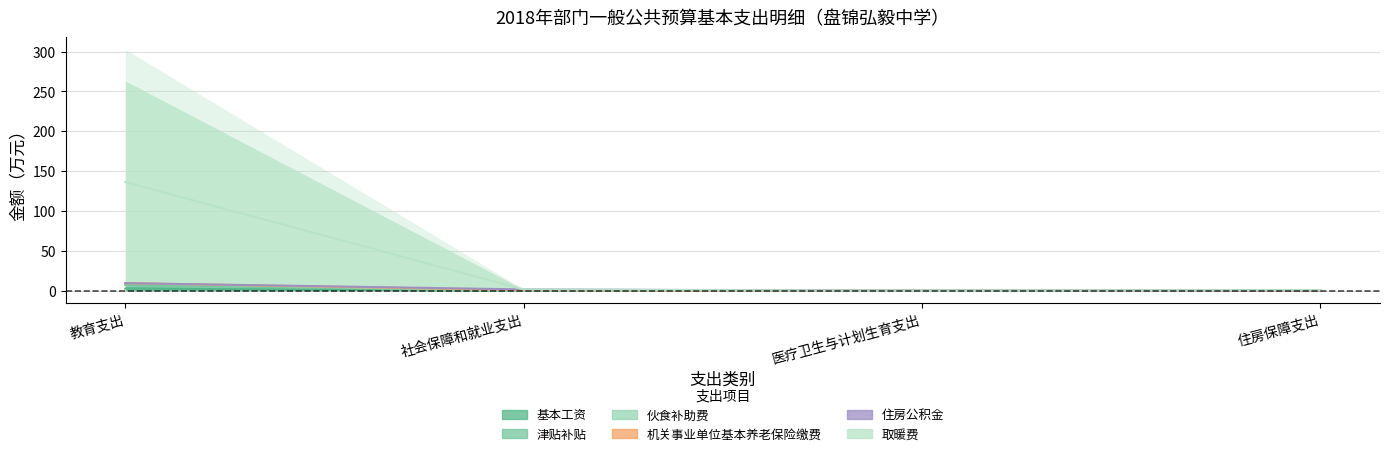

The 取暖费 series shows 136.5 at 教育支出. True or false?

True